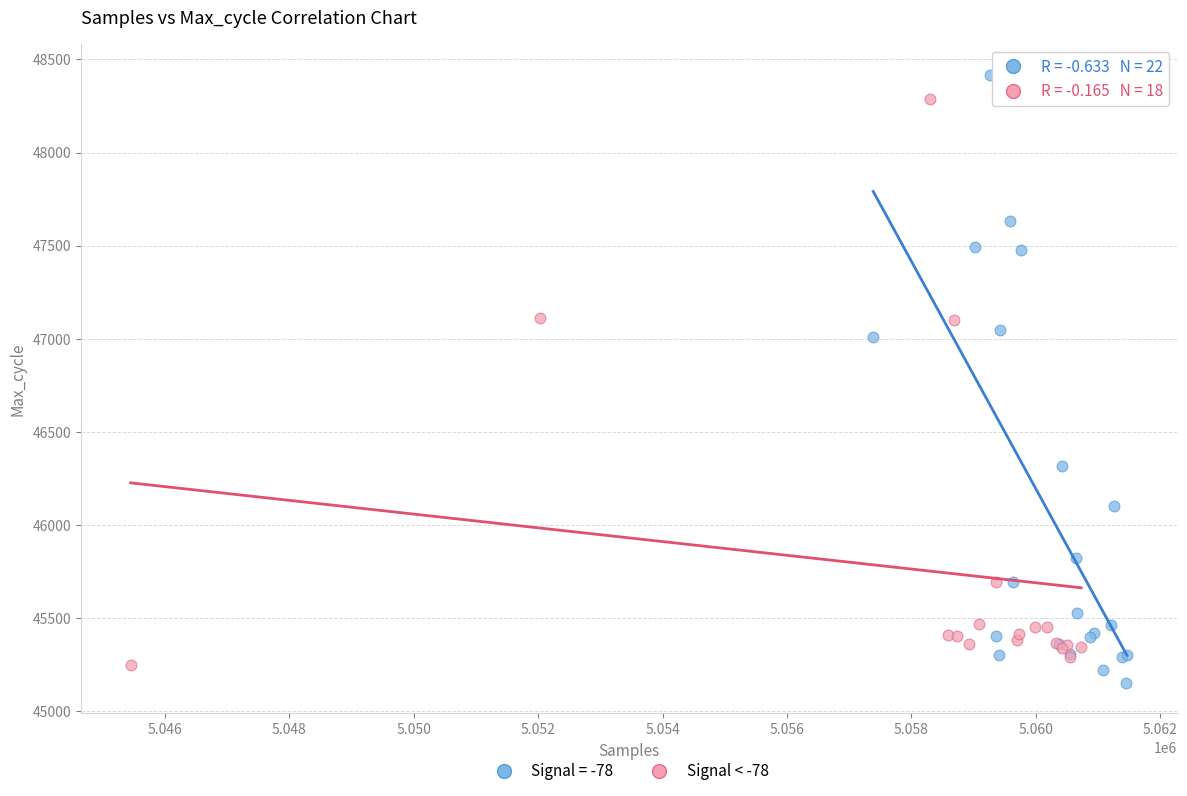

What are all the series names shown in the legend?

Signal = -78, Signal < -78